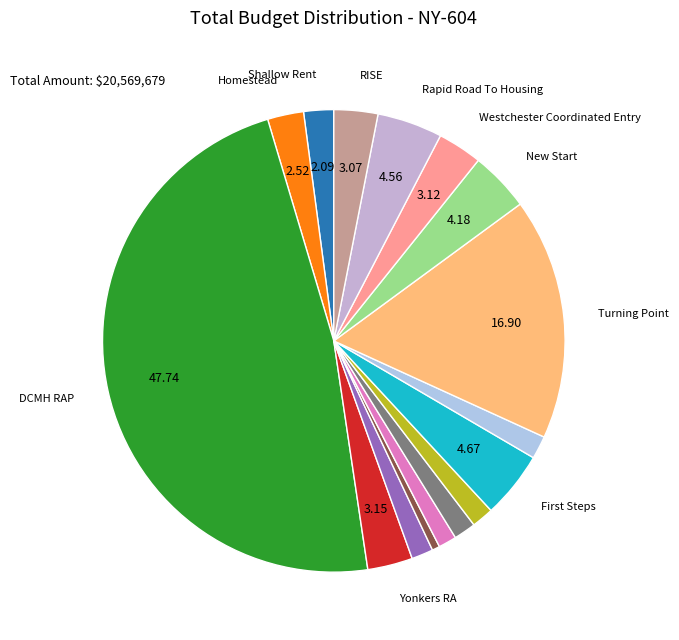

Which slice is the smallest?

CMV RA 07